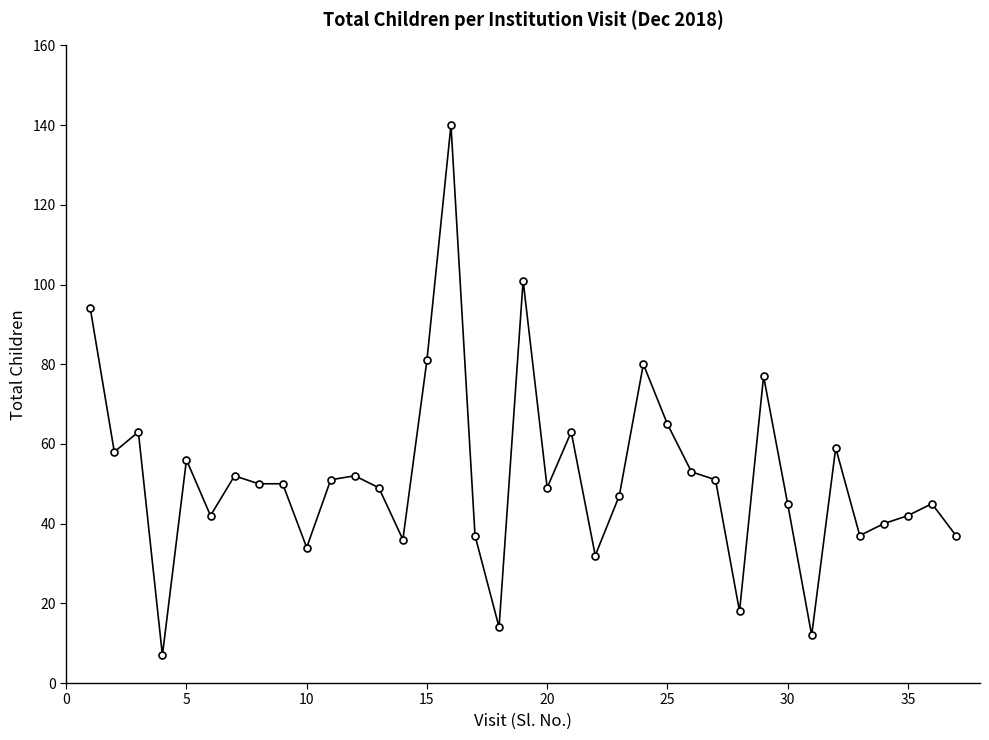

Is this an area chart (filled region under the line)?

No